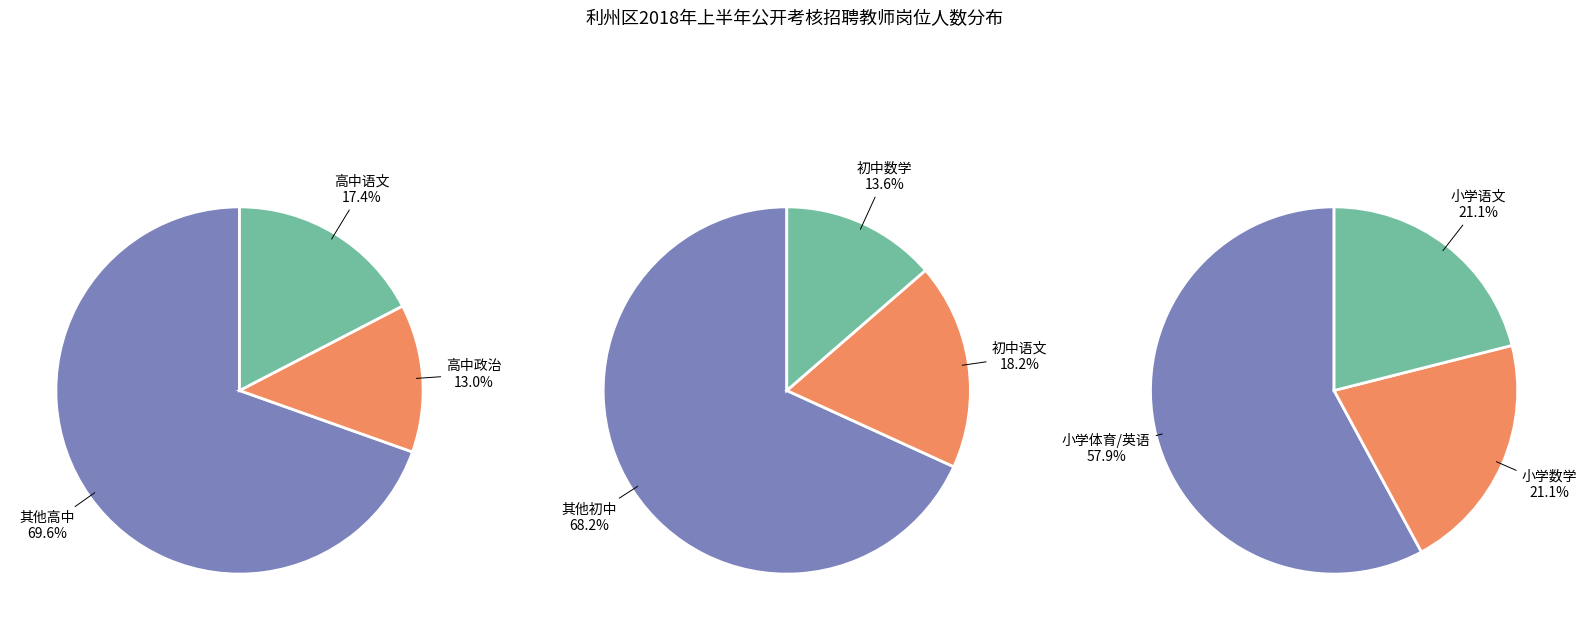

Is it true that 高中数学教师 is 1% of the pie?

False